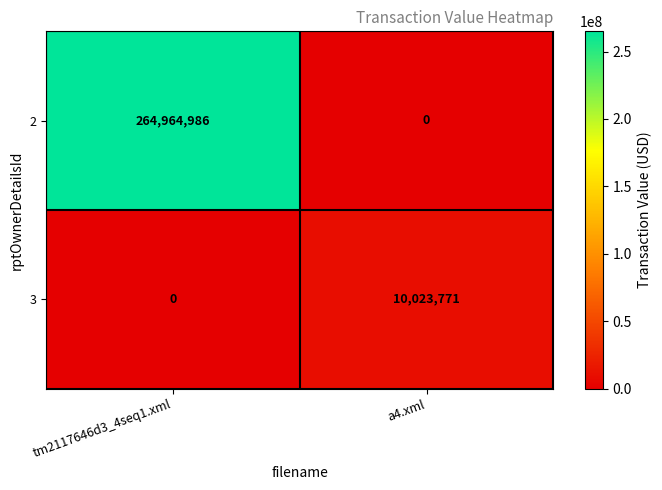

Is it true that 2 equals 126418095 at a4.xml?

False